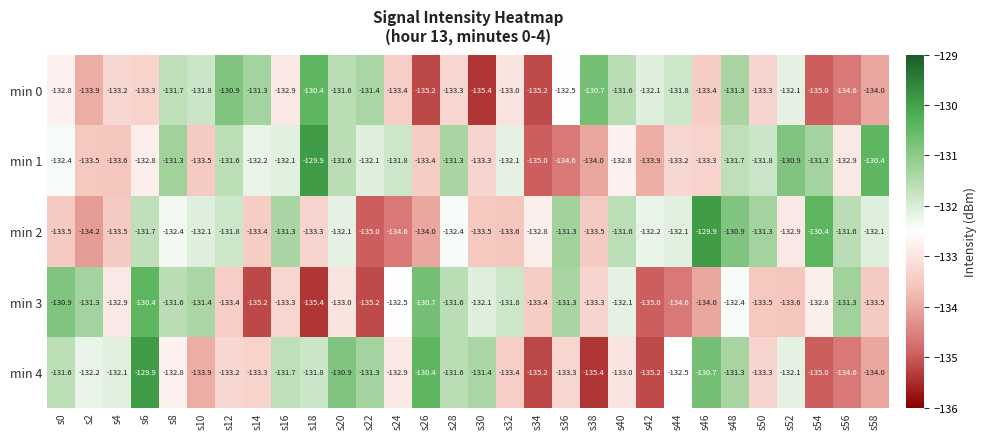

True or false: min 4 has a value of -134.0 at s58.

True